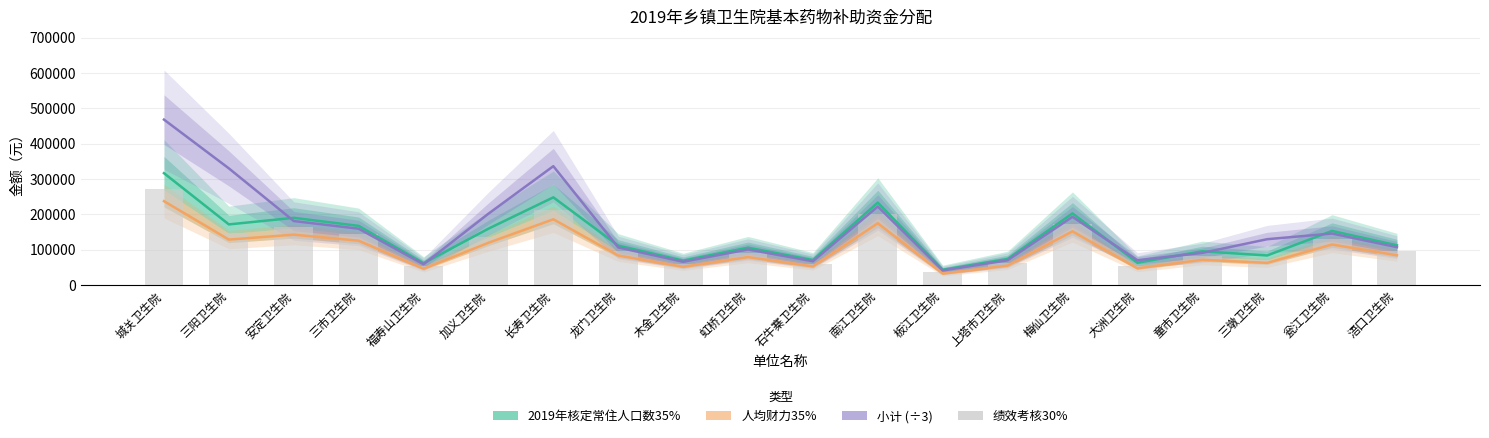

Which series has the widest spread of values?

小计 (÷3)